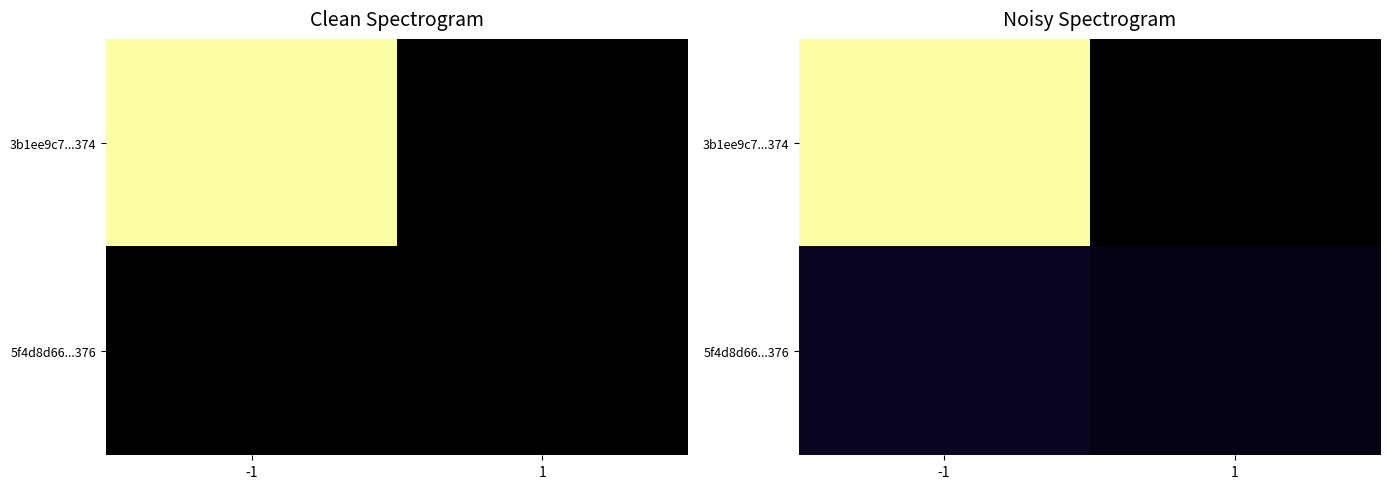

Which series has the largest range (max minus min)?

3b1ee9c7...374